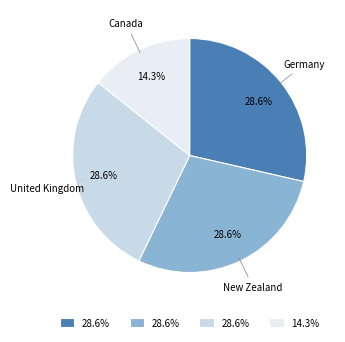

What is the smallest slice in the pie chart?

Canada